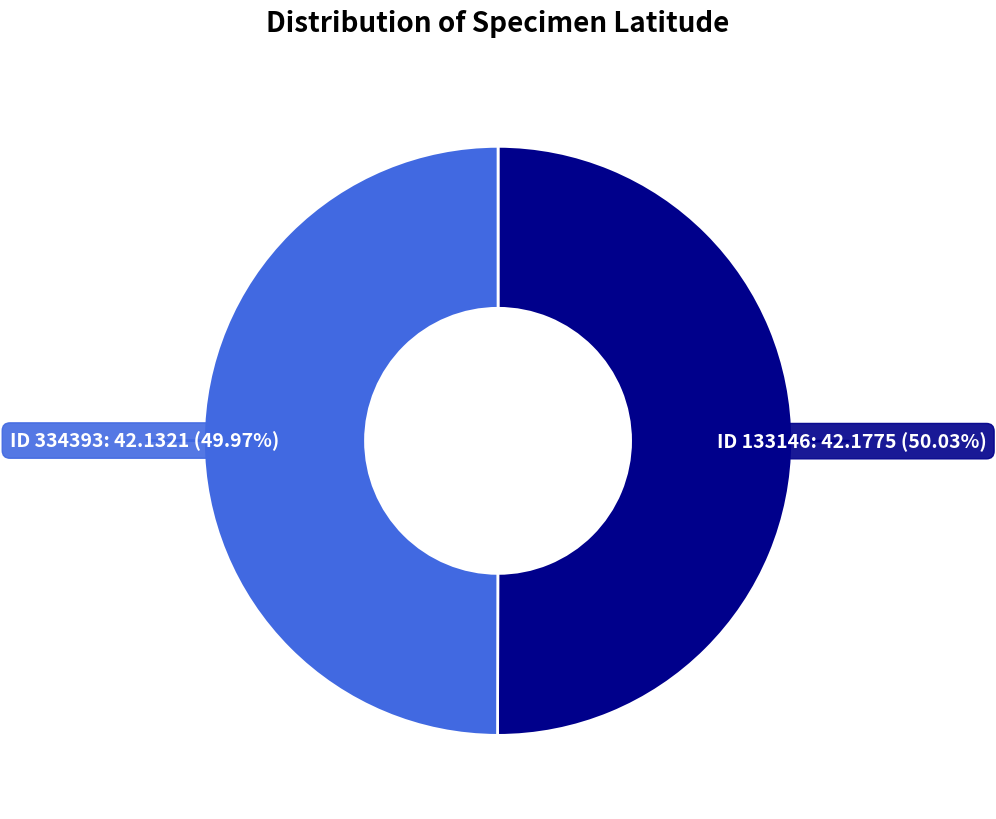

Is there any slice that represents more than half of the pie?

Yes